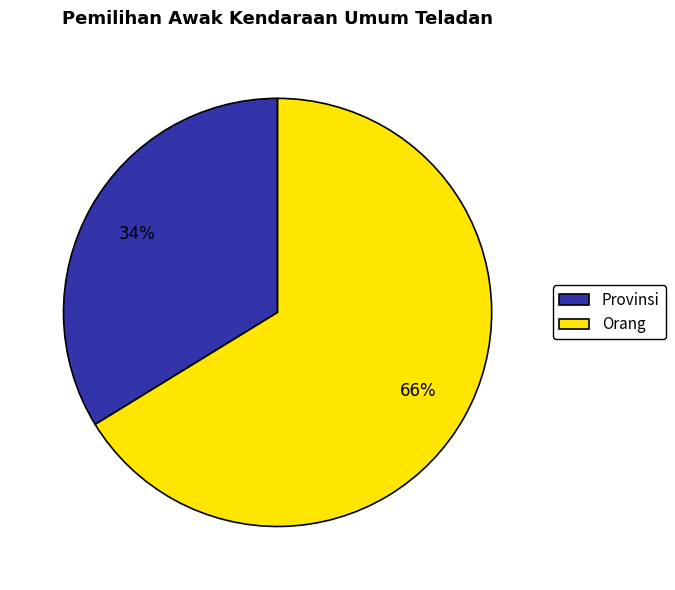

Is there any slice that represents more than half of the pie?

Yes